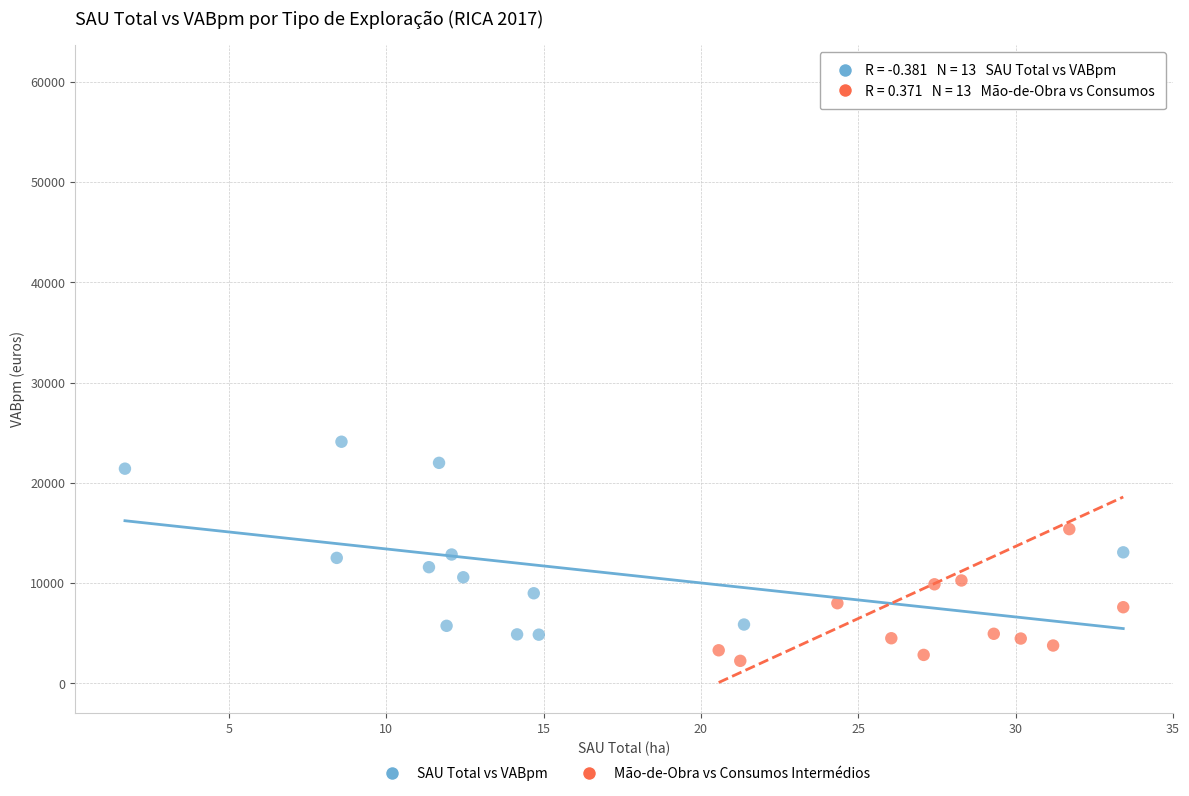

Which series contains the highest Y value?

Mão-de-Obra vs Consumos Intermédios